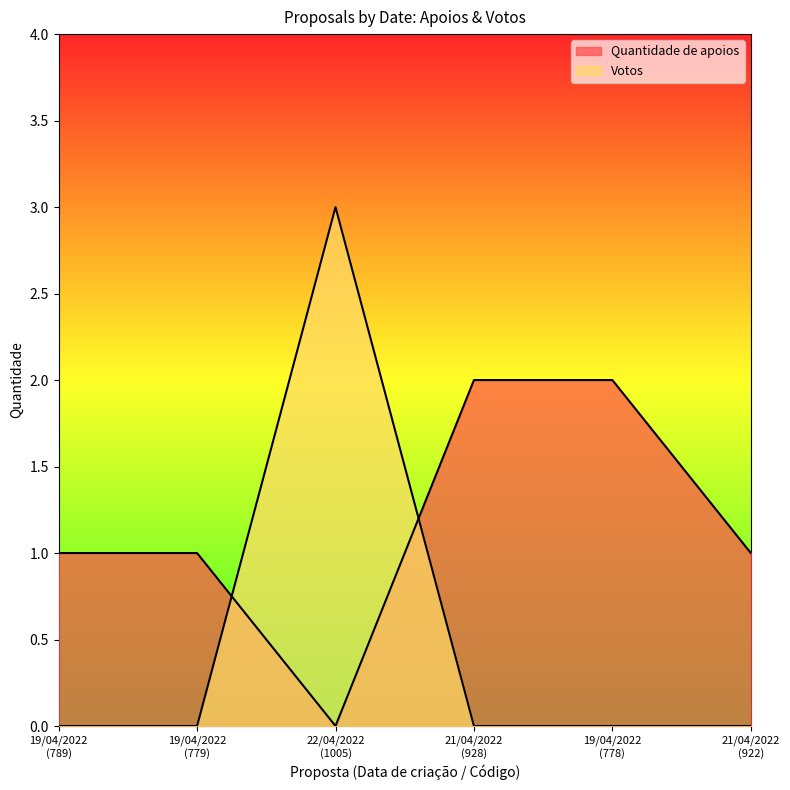

True or false: Quantidade de apoios has more than 1 points higher than both neighbors.

False